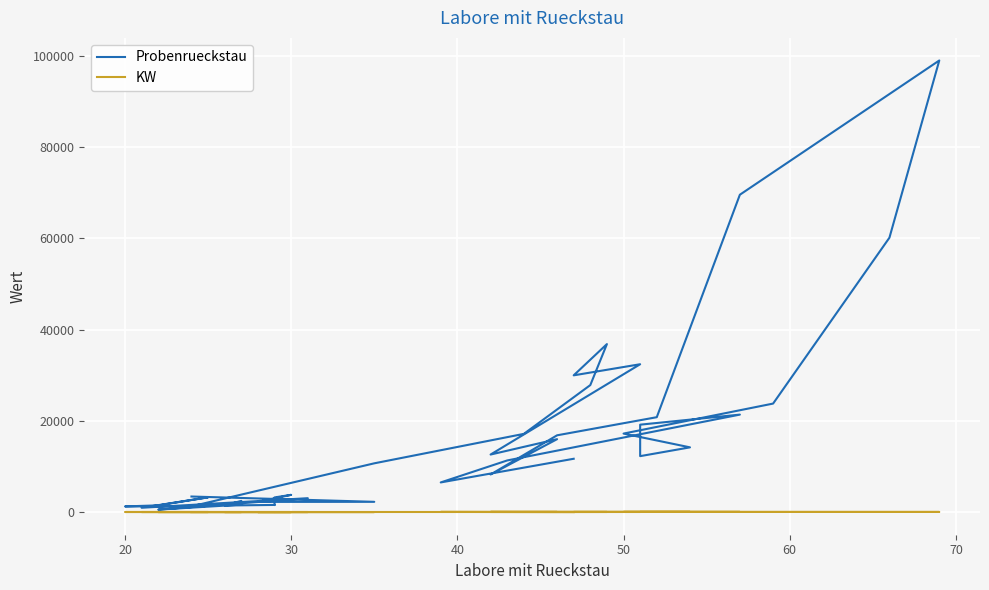

What is the difference between the maximum and minimum values in the Probenrueckstau series?

98378